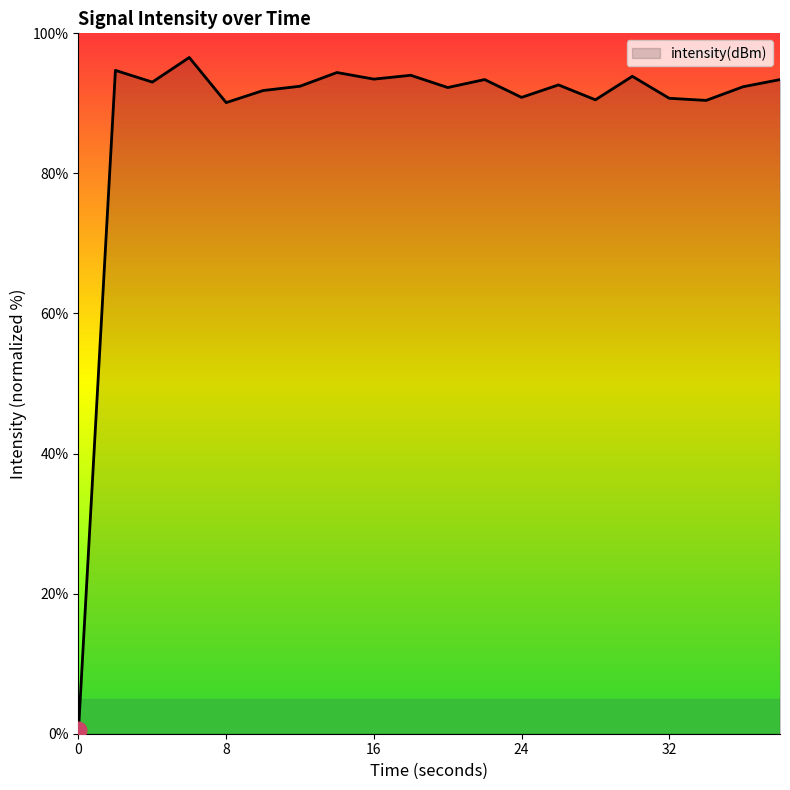

What is the difference between the maximum and minimum values?

96.0